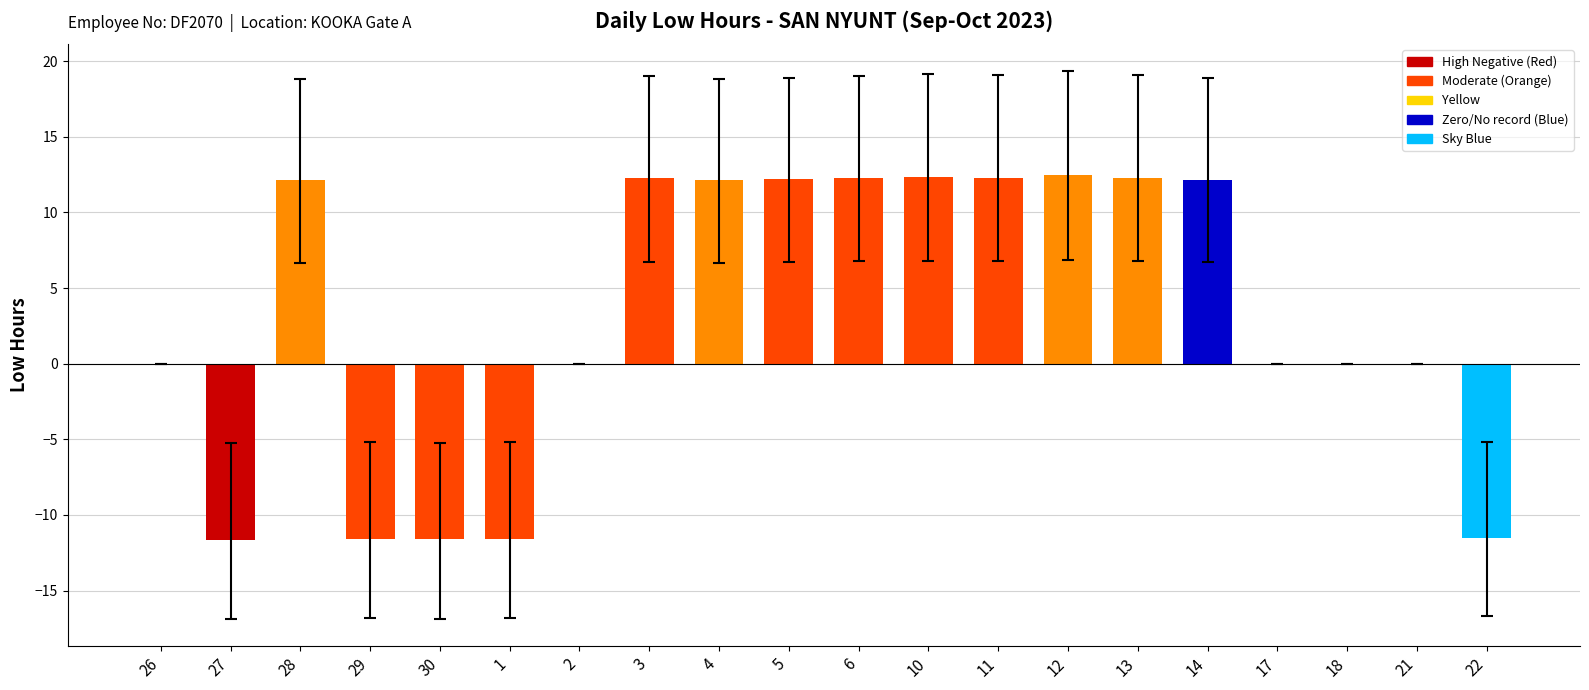

What is the sum of all values?

64.7